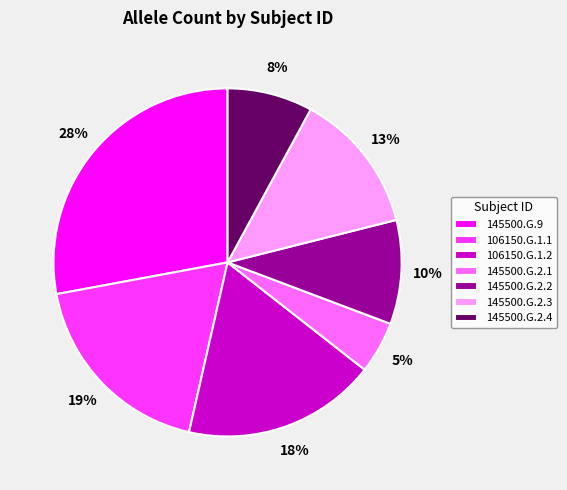

What percentage is the 106150.G.1.2 slice, to the nearest percent?

18%